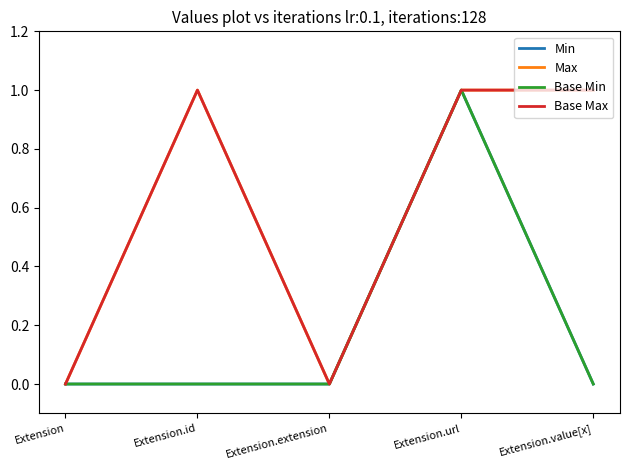

Is this an area chart (filled region under the line)?

No